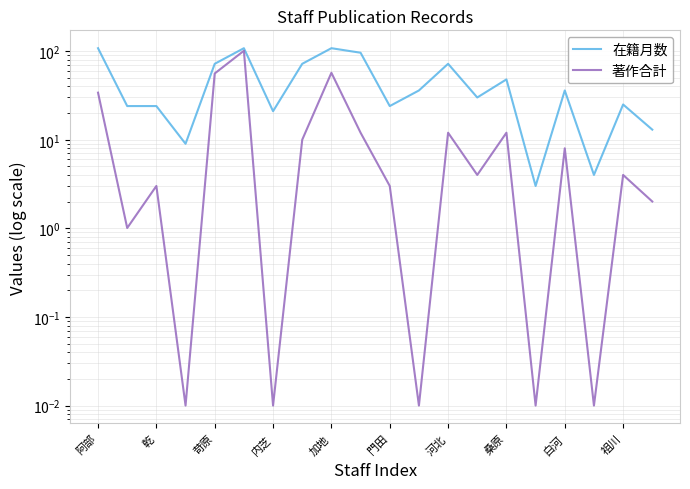

What is the sum of all 著作合計 values?

319.2